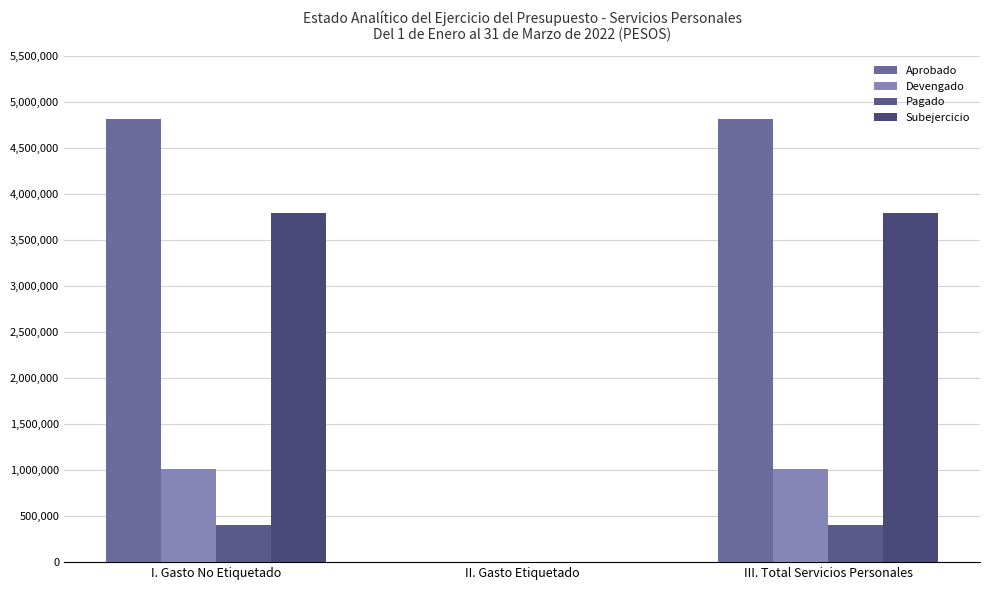

What is the sum of the Pagado values at I. Gasto No Etiquetado and II. Gasto Etiquetado?

405227